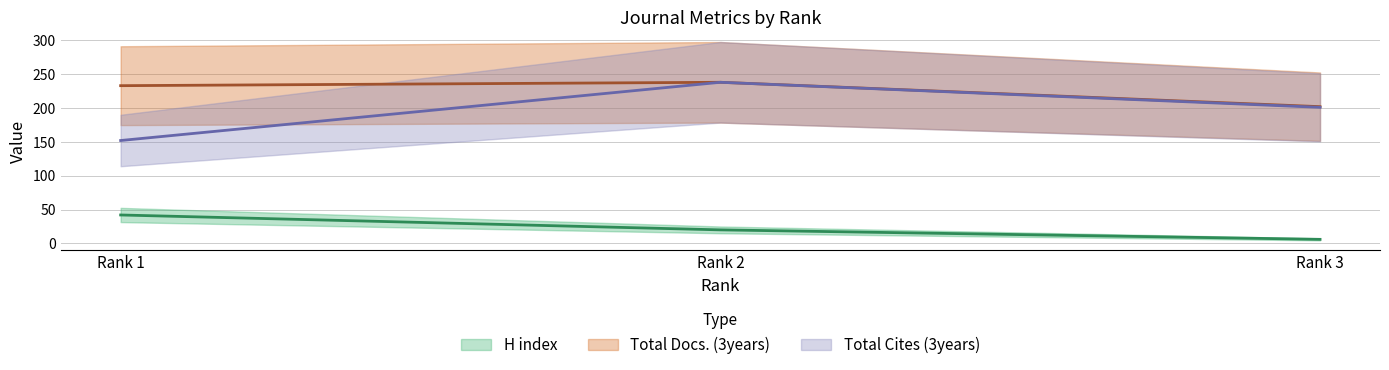

What is the sum of the Total Docs. (3years) (line) values at Rank 3 and Rank 2?

440